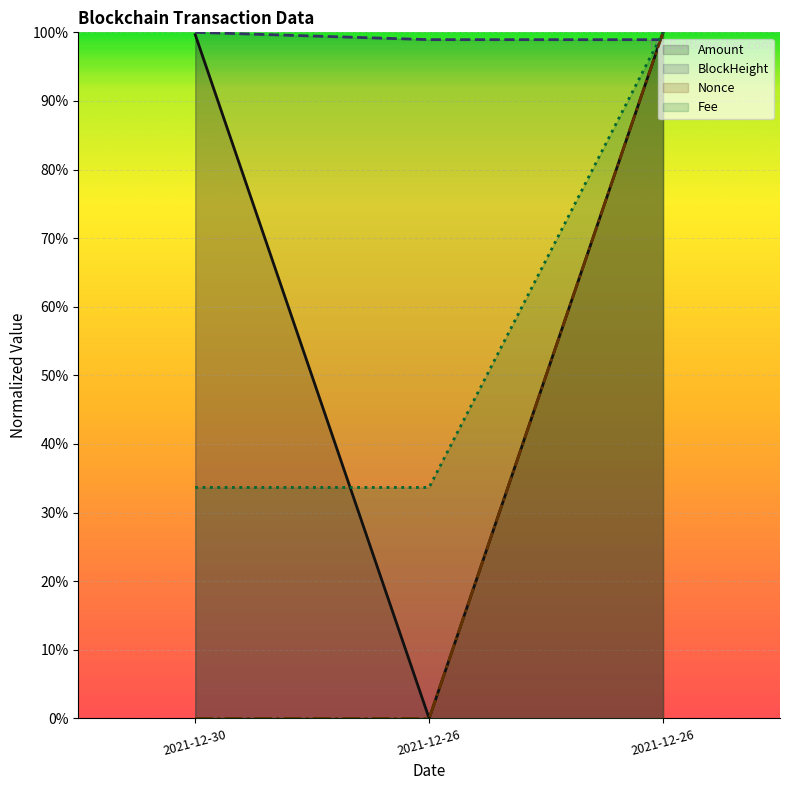

What are all the series names shown in the legend?

Amount, BlockHeight, Nonce, Fee